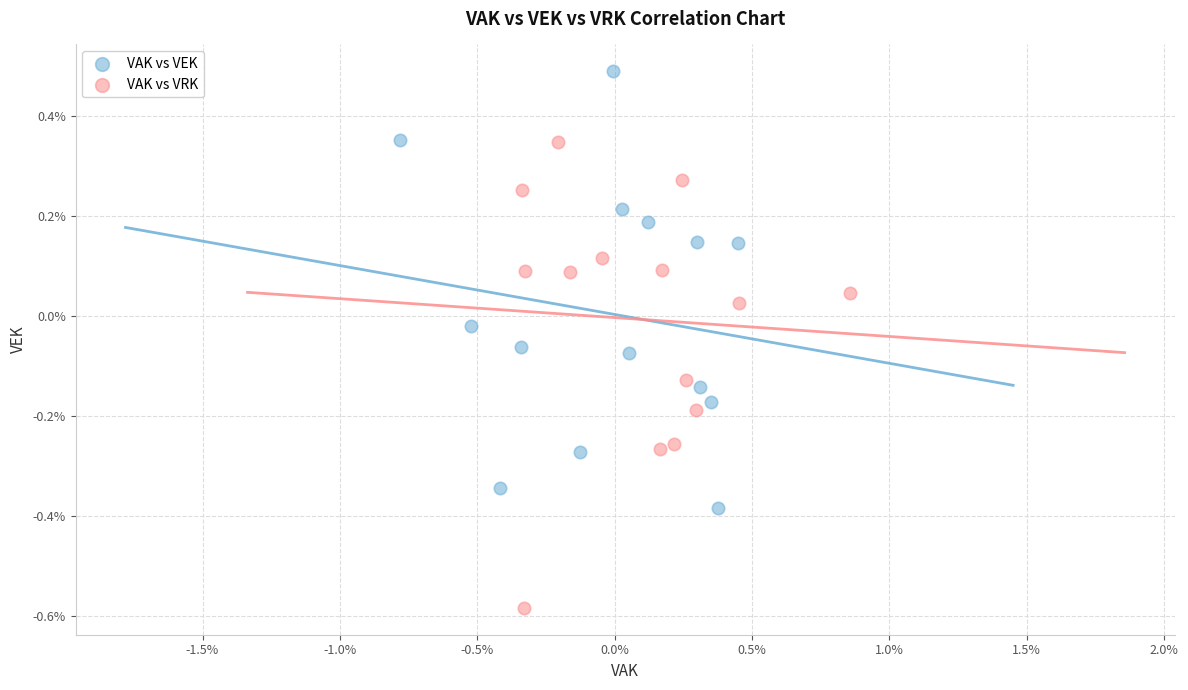

Which series has the widest spread of Y values?

VAK vs VRK